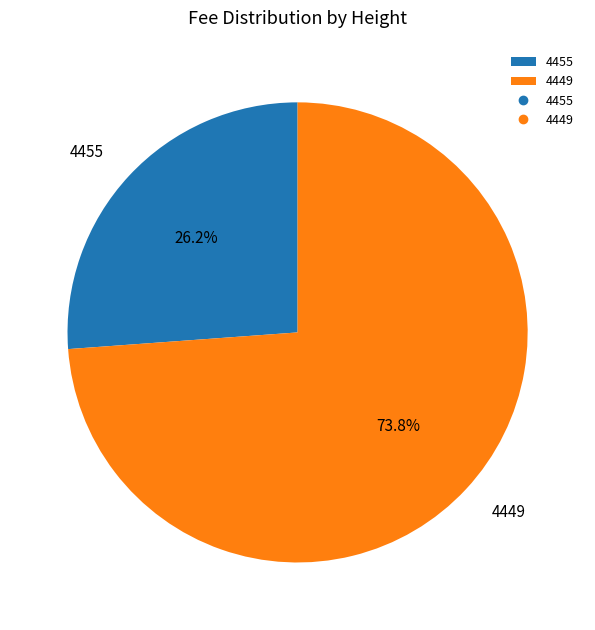

What is the largest slice in the pie chart?

4449